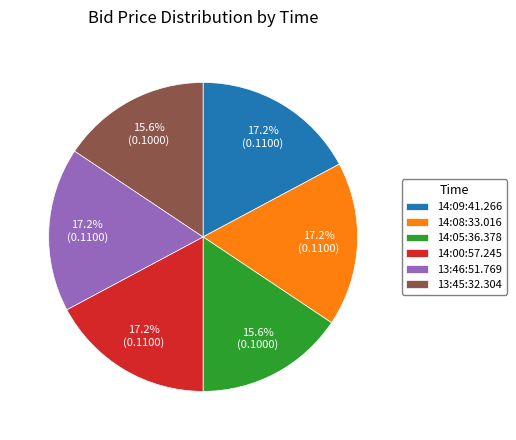

How many slices are in this pie chart?

6